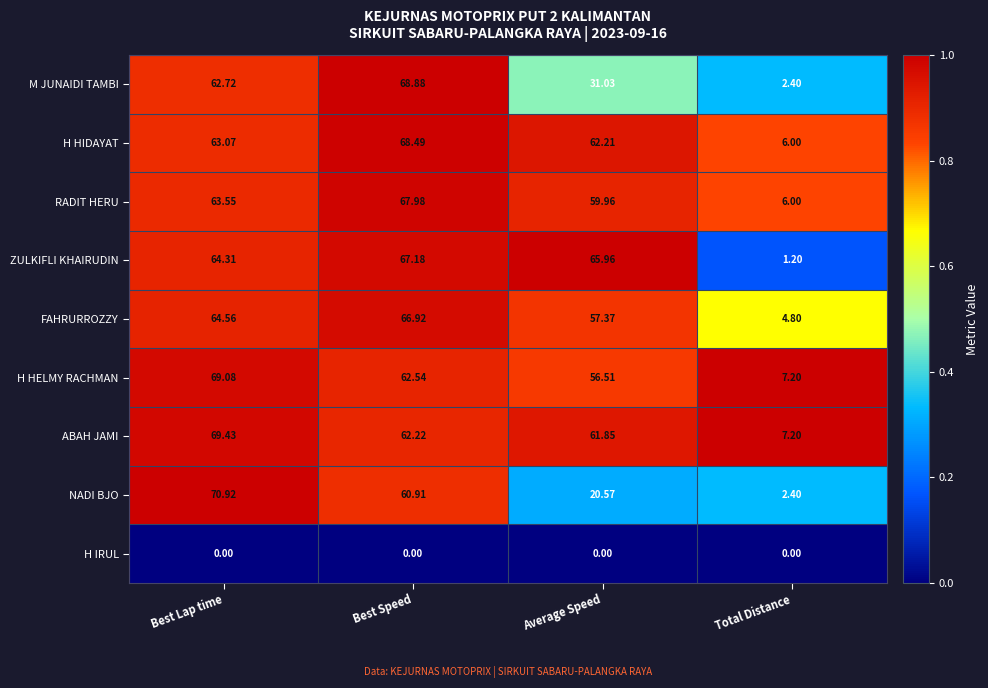

At which category is the sum across all series the highest?

Best Lap time